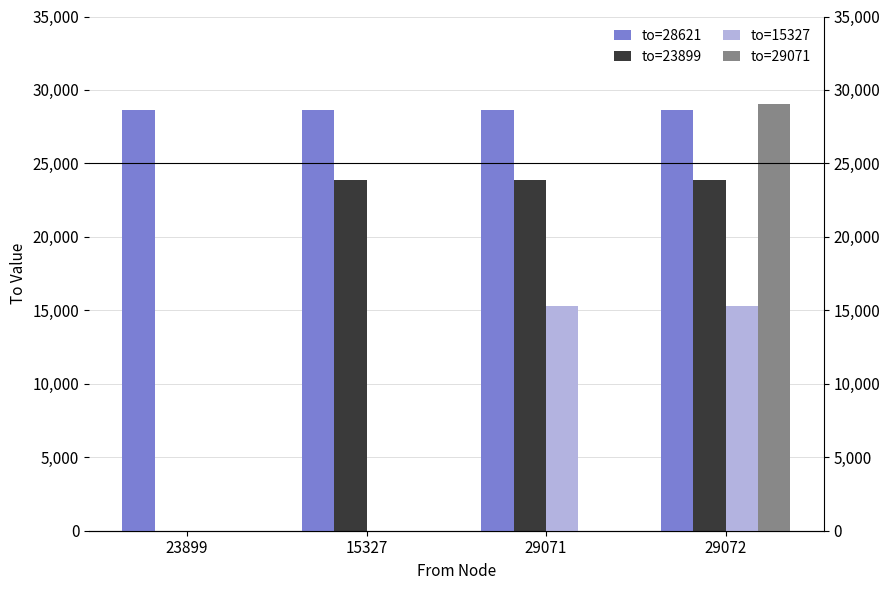

What is the label of the 3rd bar from the left?

29071